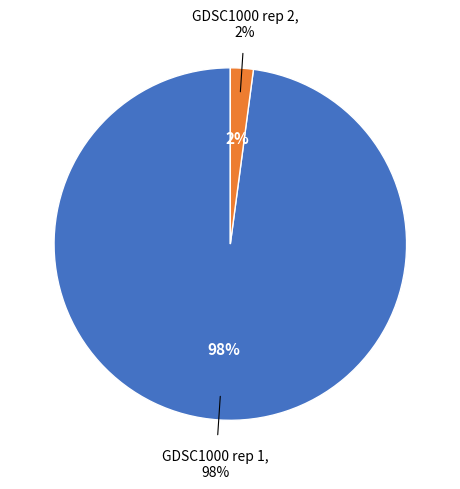

Which slice is the smallest?

GDSC1000 rep 2